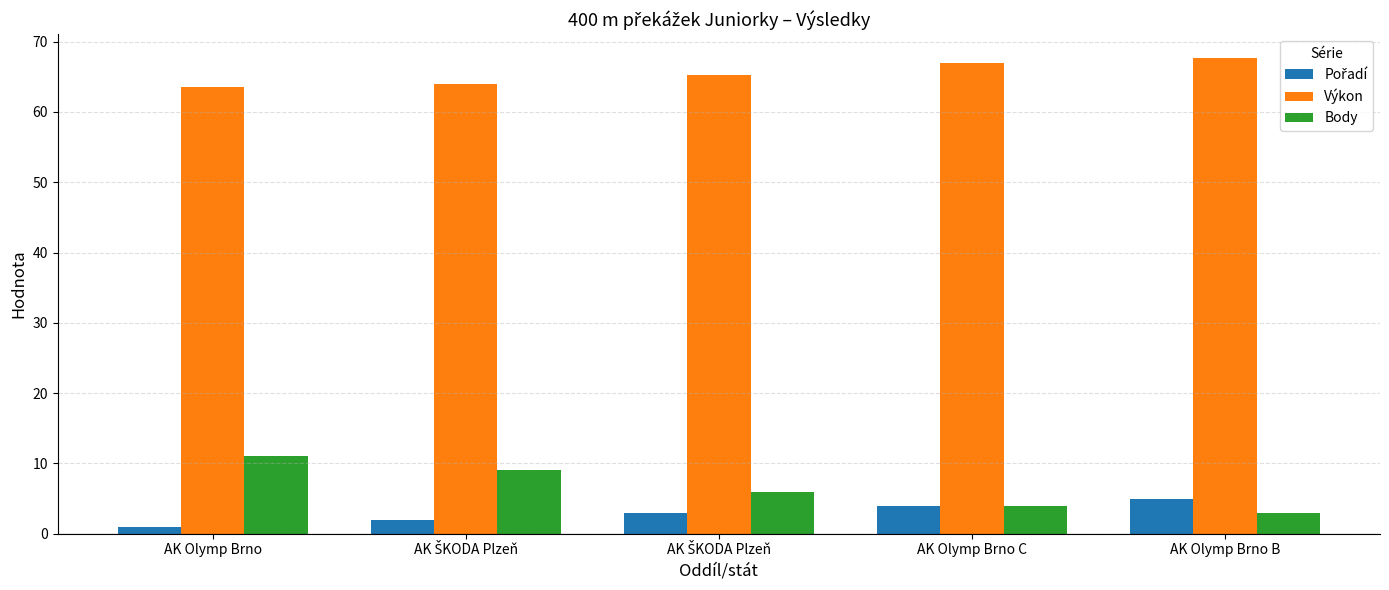

True or false: Pořadí has a value of 2.0 at AK ŠKODA Plzeň.

True